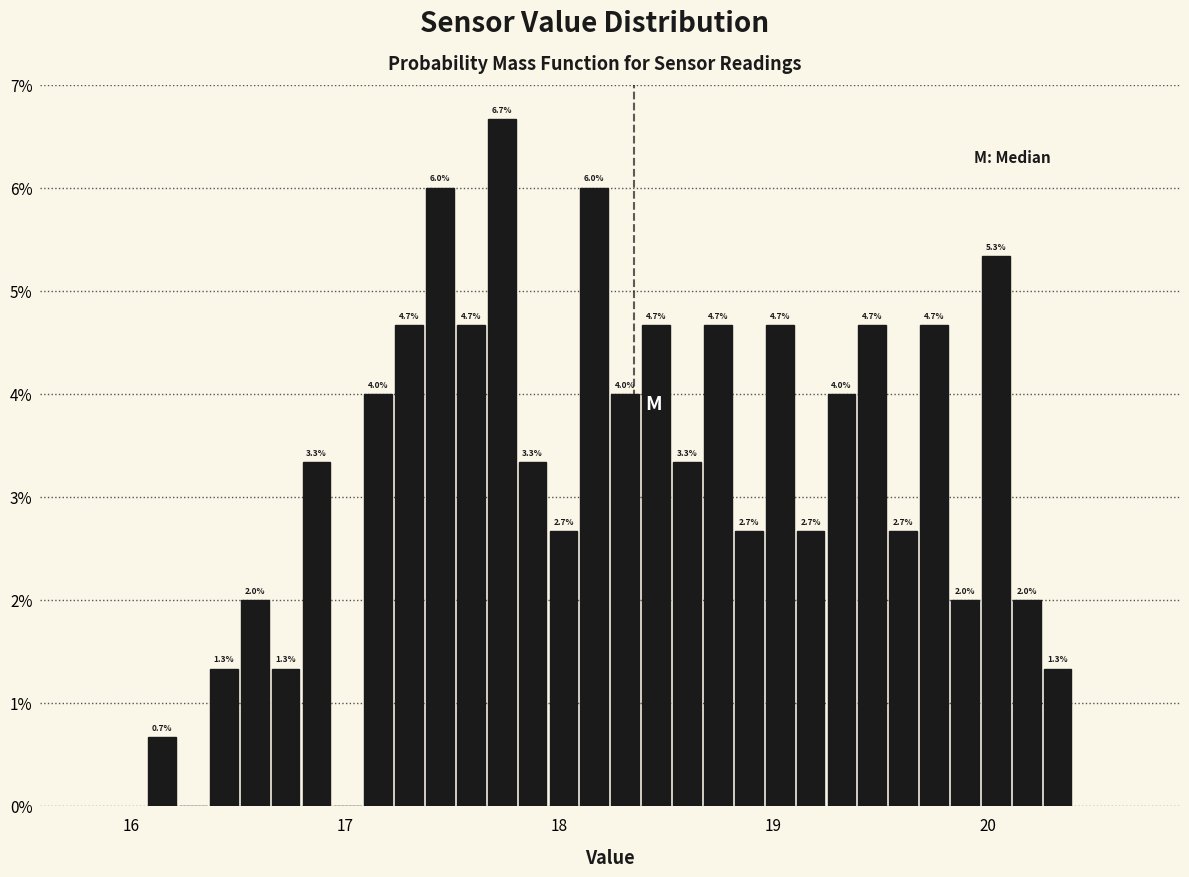

Around what value on the x-axis is the tallest bar? Give the approximate position of its centre, as read against the axis.

17.7